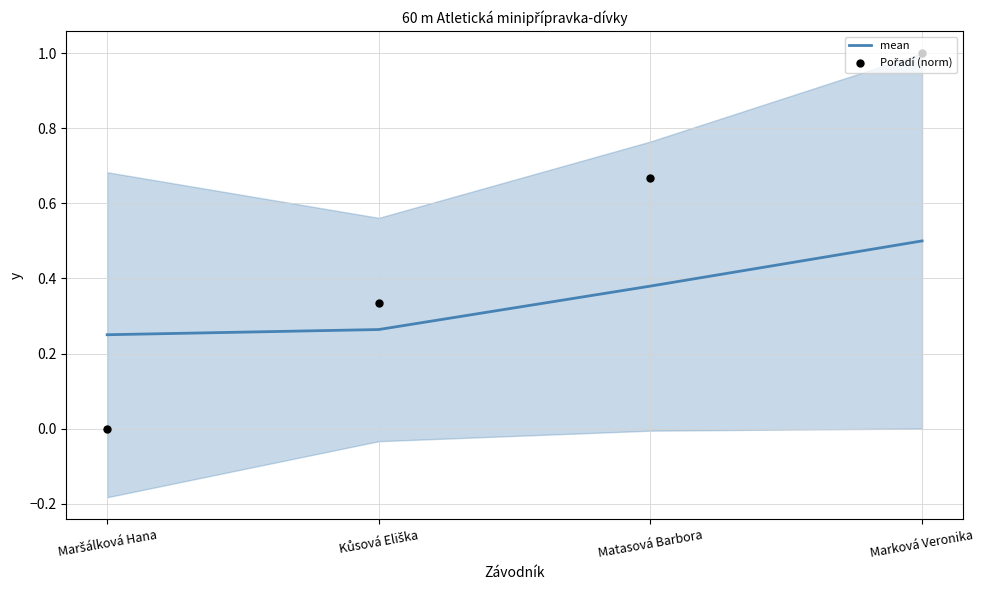

Which series contains the lowest Y value?

Pořadí (norm)